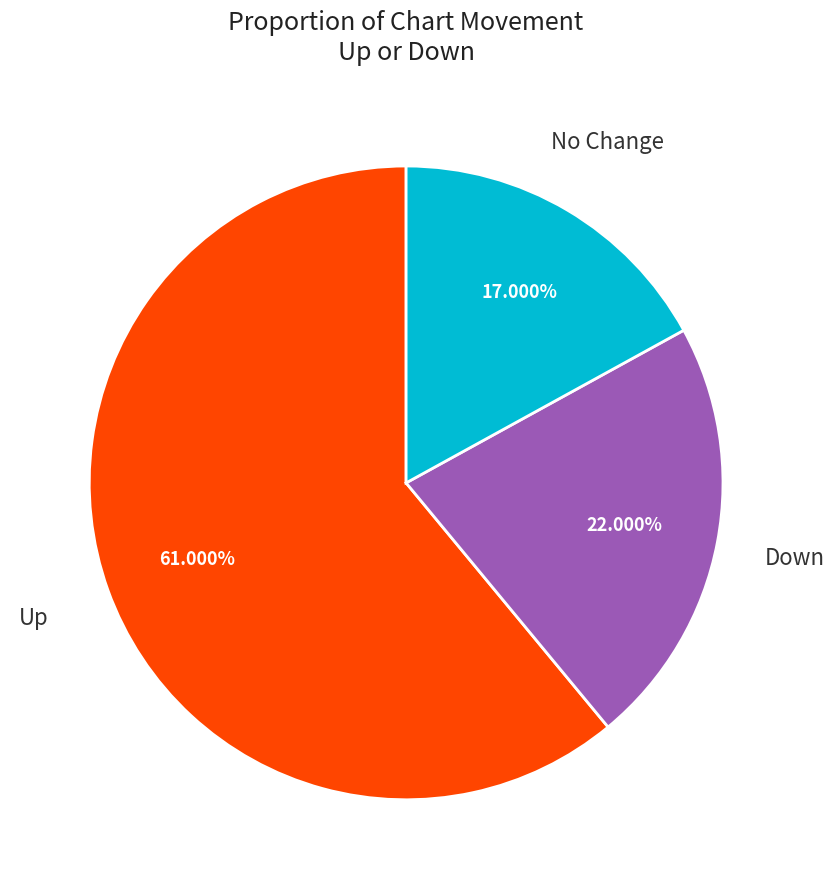

Does any single category account for the majority?

Yes